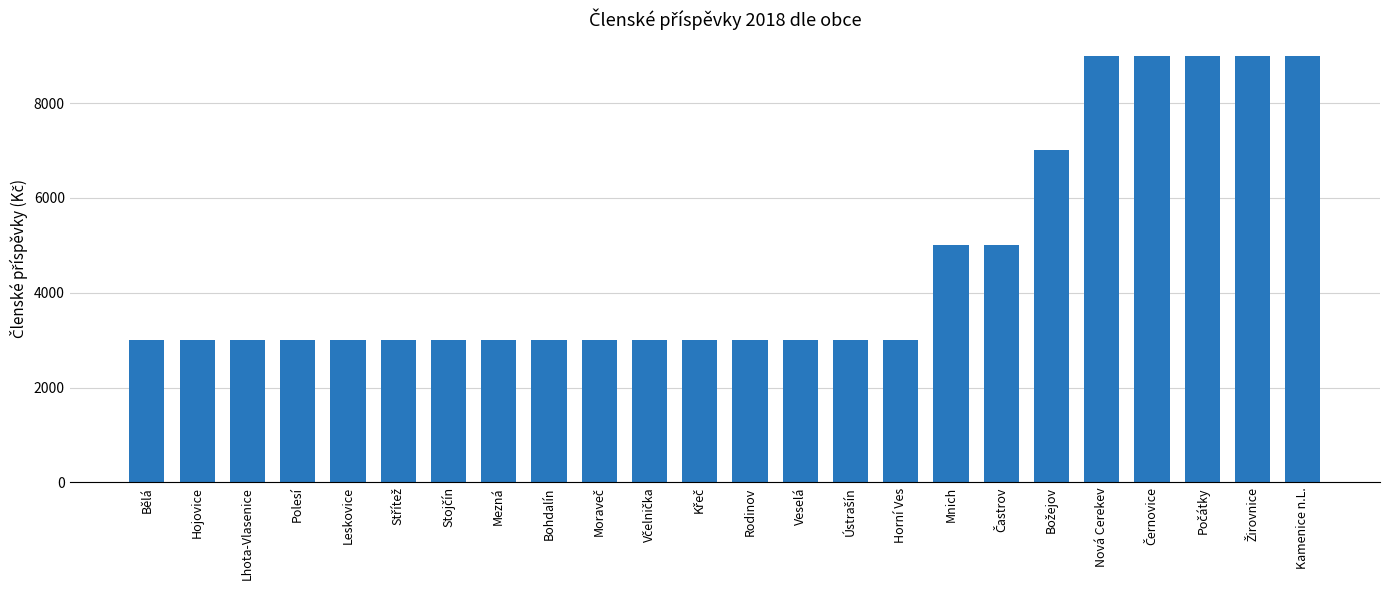

Reading left to right, what are all the values shown in this chart?

3000	3000	3000	3000	3000	3000	3000	3000	3000	3000	3000	3000	3000	3000	3000	3000	5000	5000	7000	9000	9000	9000	9000	9000